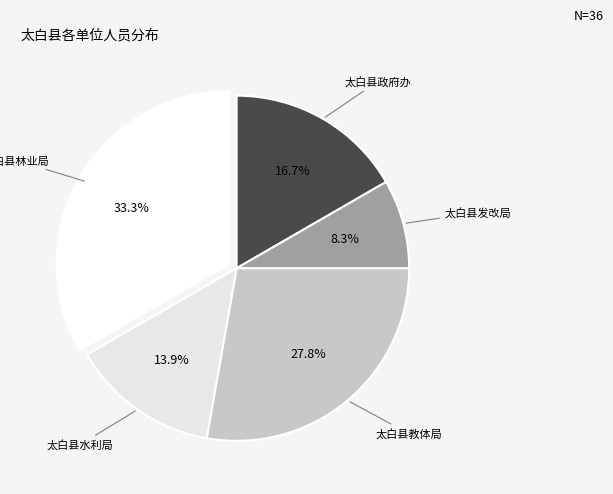

How many slices are in this pie chart?

5